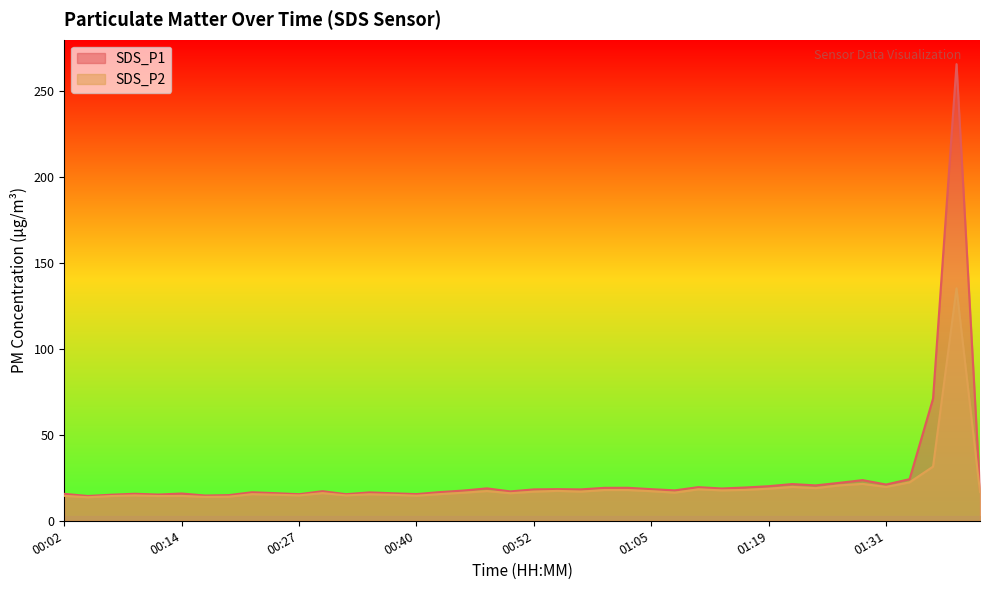

Reading left to right, transcribe all the data shown in this chart.

SDS_P1: 15.7	14.4	15.2	15.7	15.3	15.9	14.7	14.9	16.6	16.1	15.5	17.2	15.5	16.5	16.0	15.5	16.7	17.6	18.9	17.1	18.3	18.4	18.3	19.2	19.2	18.4	17.7	19.6	18.8	19.4	20.1	21.4	20.6	22.1	23.7	21.1	24.2	71.1	265.8	17.6
SDS_P2: 14.5	13.7	14.4	14.8	14.4	14.5	13.9	14.0	15.5	15.2	14.8	16.1	14.8	15.4	15.1	14.6	15.5	16.3	17.3	16.0	17.0	17.4	17.0	17.9	17.9	17.2	16.4	18.3	17.7	18.0	18.7	19.7	19.0	20.6	21.5	19.7	22.4	31.5	135.3	16.7